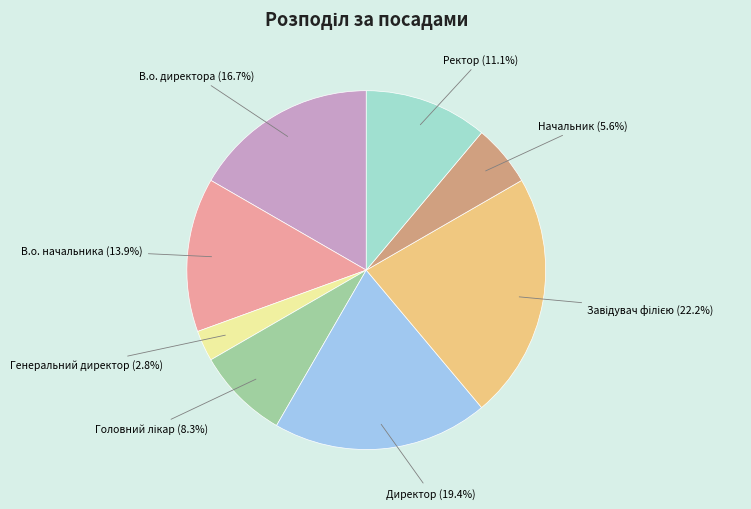

Is there a majority slice in this chart?

No